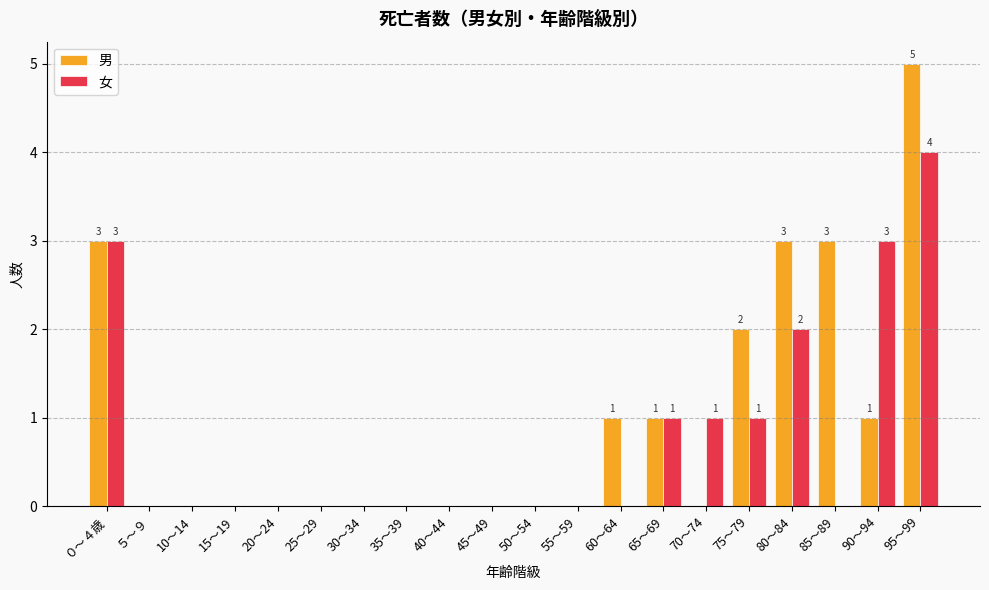

Reading left to right, what are all the values shown in this chart?

男: ０～４歳=3	５～９=0	10～14=0	15～19=0	20～24=0	25～29=0	30～34=0	35～39=0	40～44=0	45～49=0	50～54=0	55～59=0	60～64=1	65～69=1	70～74=0	75～79=2	80～84=3	85～89=3	90～94=1	95～99=5
女: ０～４歳=3	５～９=0	10～14=0	15～19=0	20～24=0	25～29=0	30～34=0	35～39=0	40～44=0	45～49=0	50～54=0	55～59=0	60～64=0	65～69=1	70～74=1	75～79=1	80～84=2	85～89=0	90～94=3	95～99=4